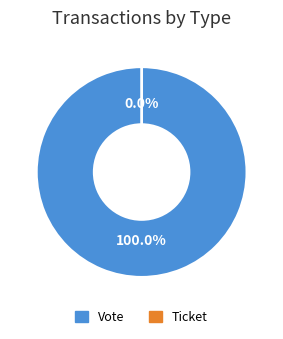

Is Vote the majority of the pie?

Yes